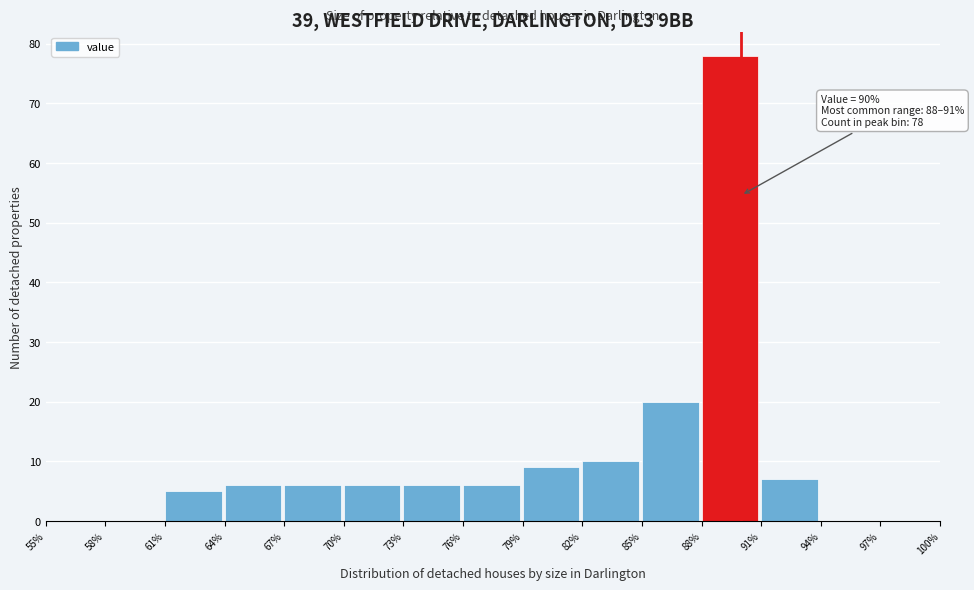

Which range on the x-axis has the tallest bar?

88% to 91%